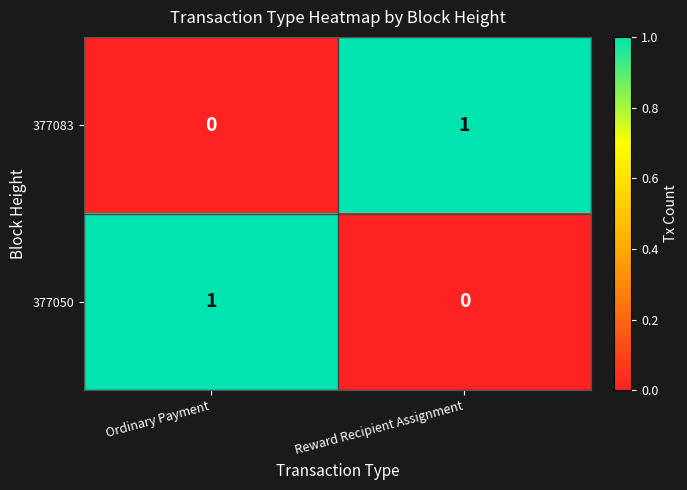

Is it true that 377050 equals 0 at Reward Recipient Assignment?

True